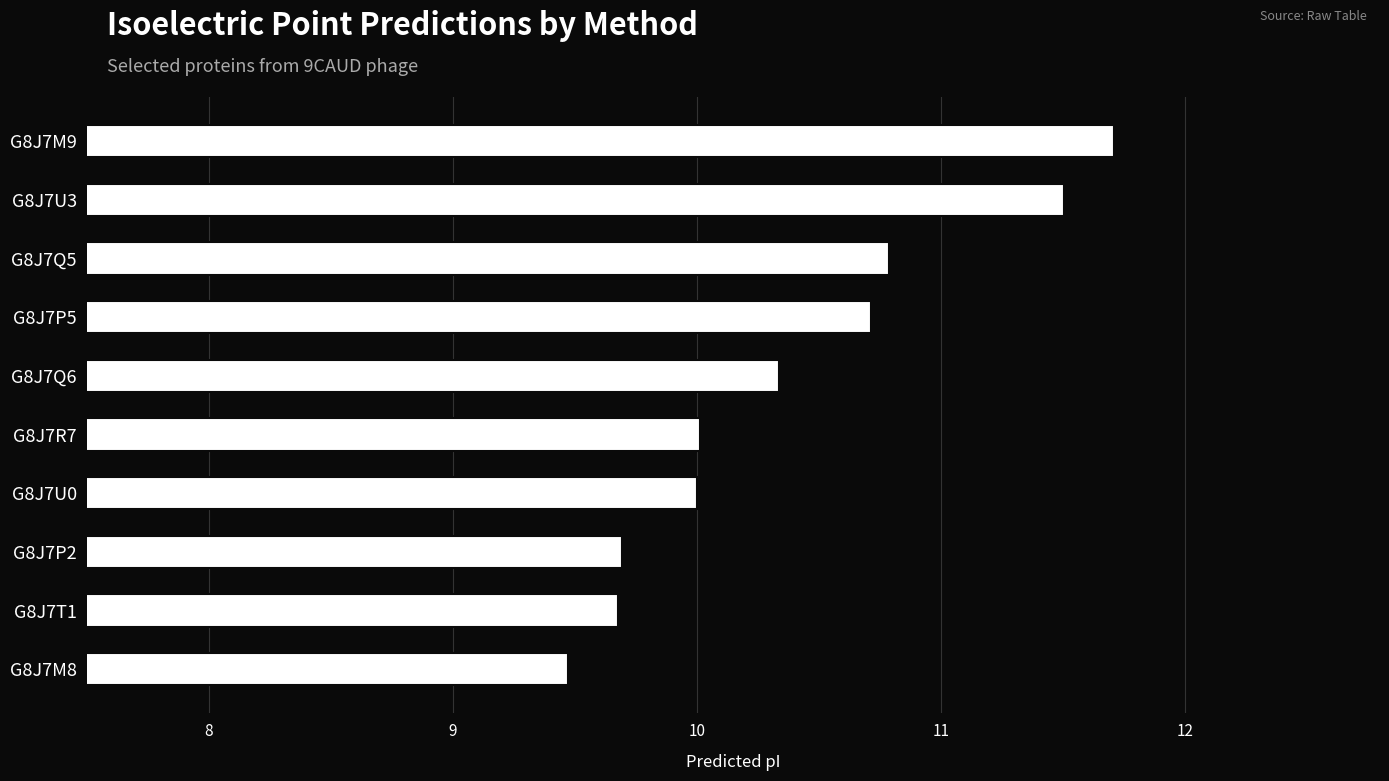

What is the difference between the second highest and minimum values?

2.0